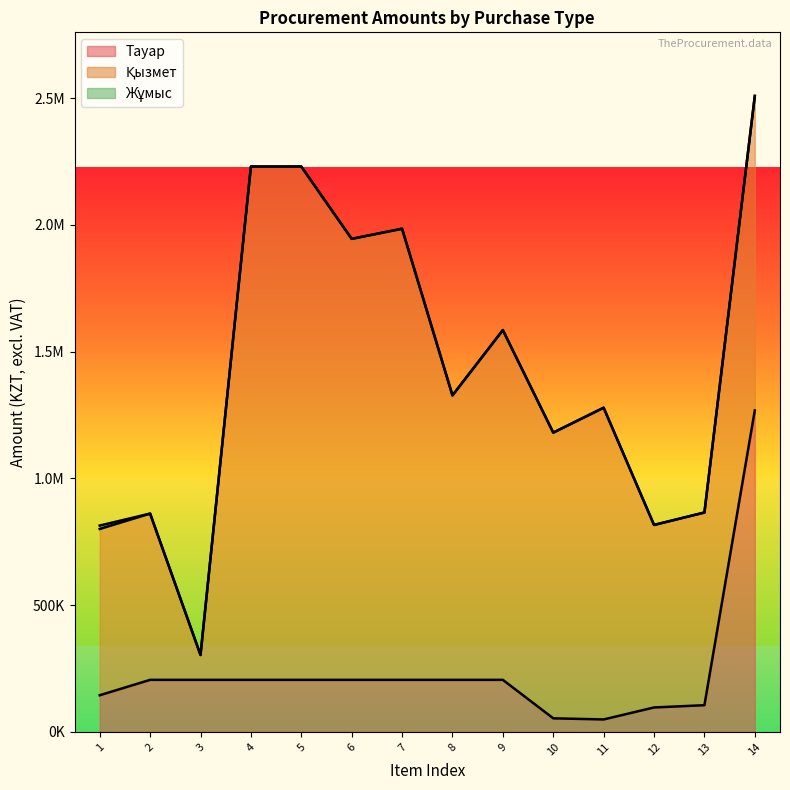

The value of Қызмет at 13 is 760320.0. True or false?

True